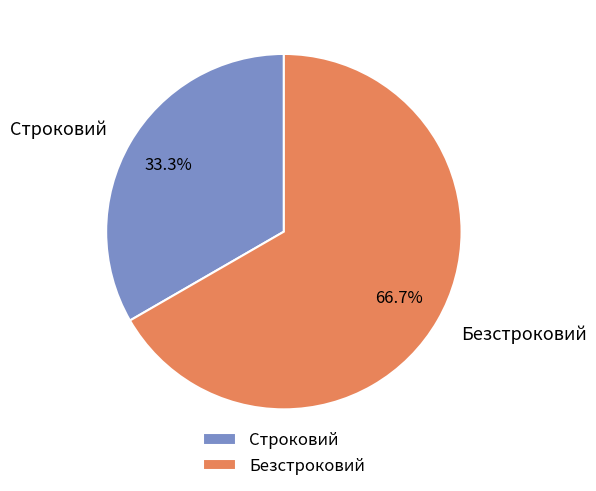

To the nearest percent, what is the difference between the largest and smallest slice percentages?

33%